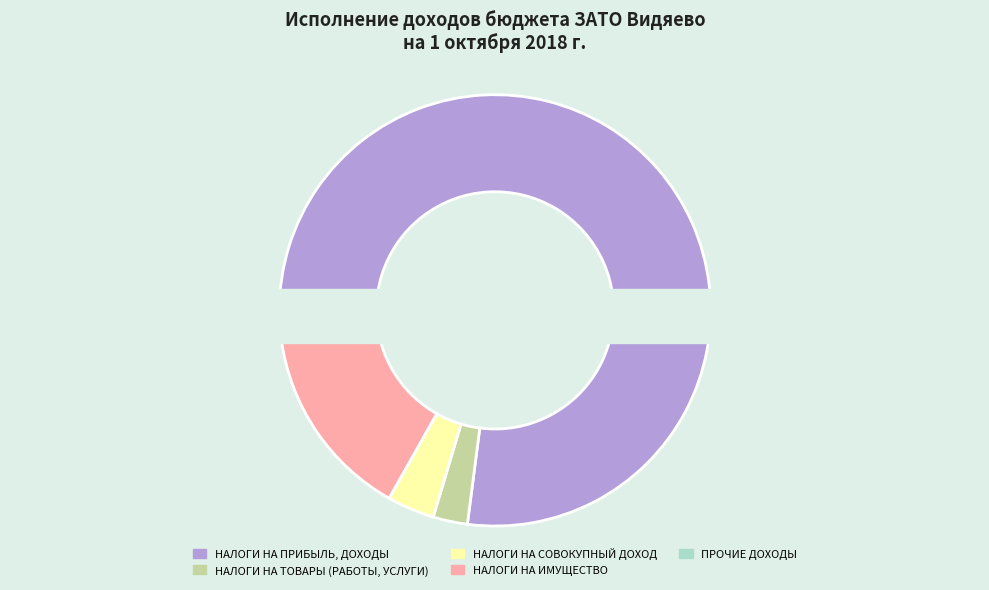

What is the total percentage of НАЛОГИ НА СОВОКУПНЫЙ ДОХОД and НАЛОГИ НА ПРИБЫЛЬ, ДОХОДЫ?

80.6%